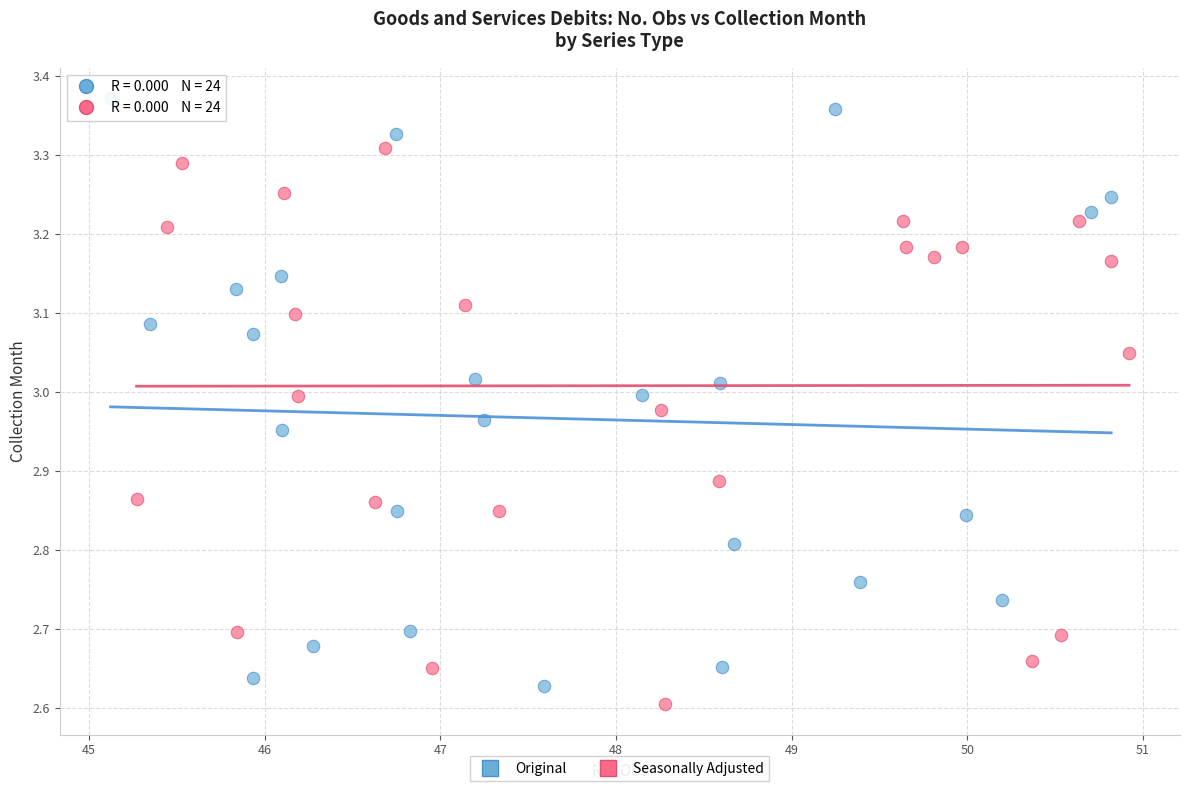

What are all the series names shown in the legend?

Original, Seasonally Adjusted